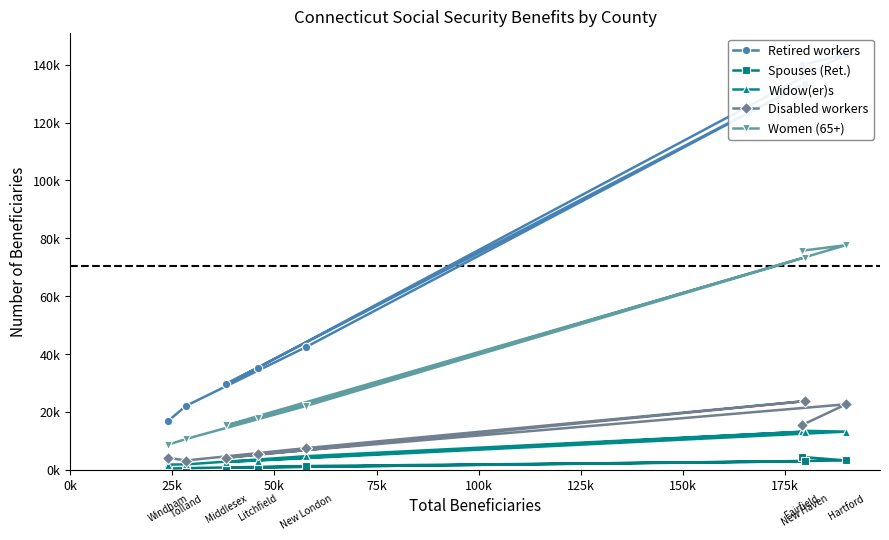

Is the value of Retired workers at 0k greater than the value of Spouses (Ret.) at 0k?

Yes